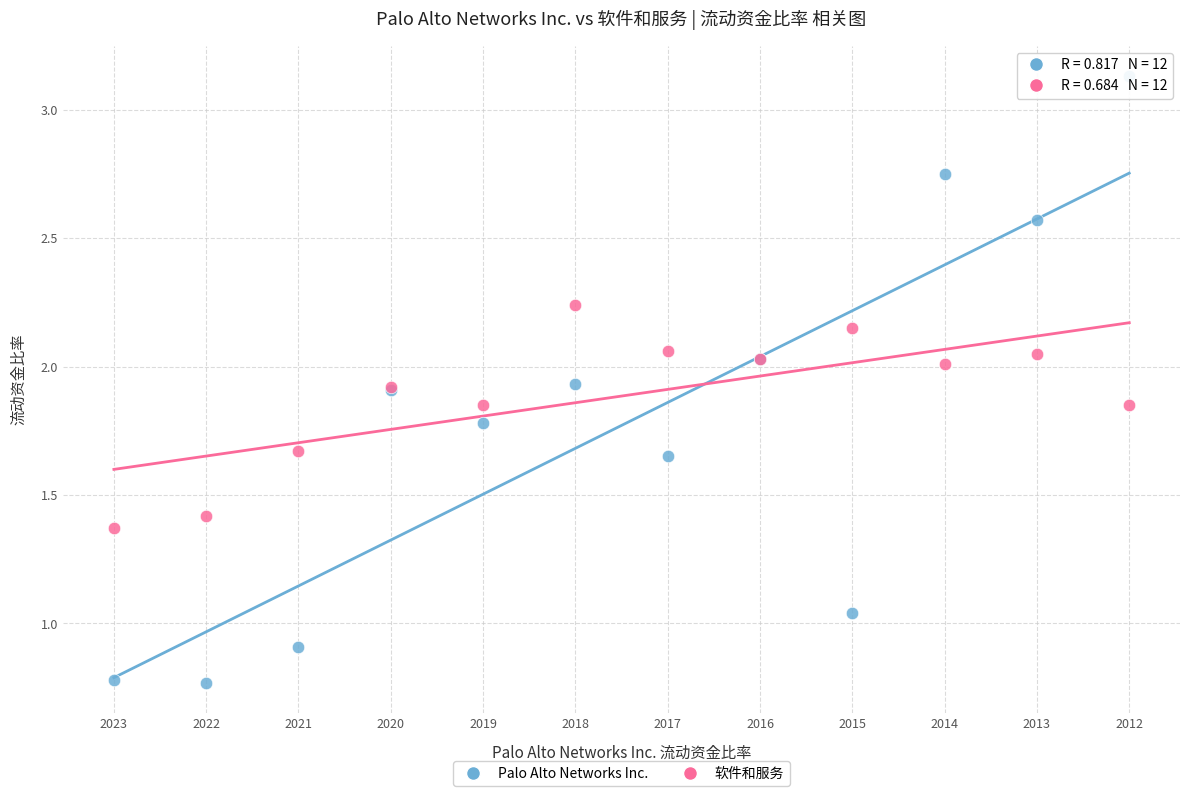

Which series has the widest spread of Y values?

Palo Alto Networks Inc.